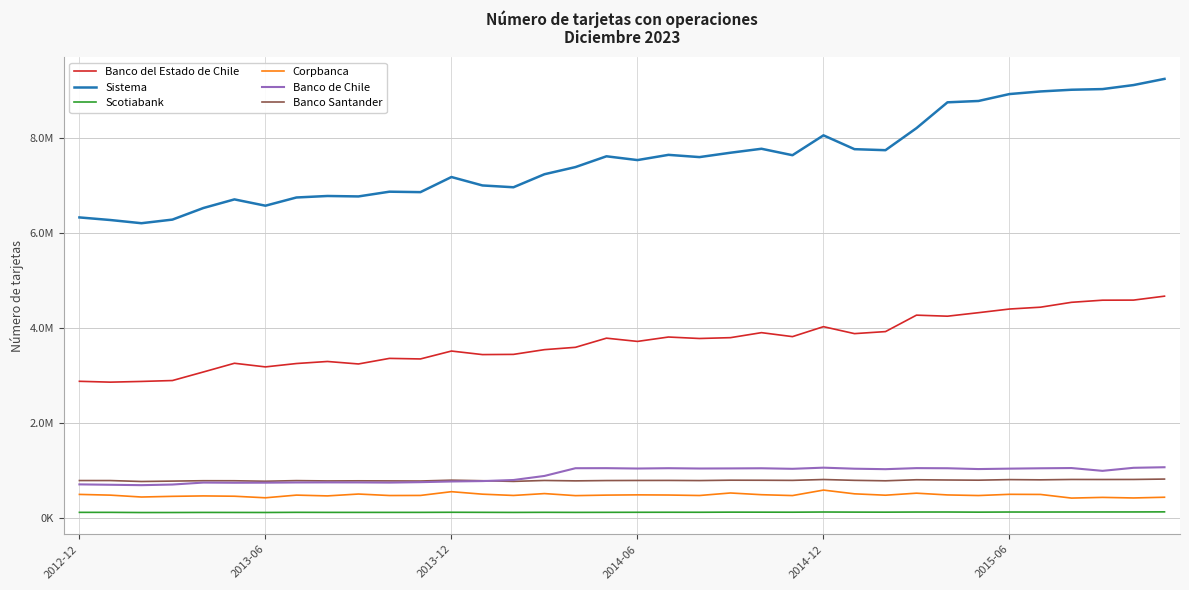

What are all the series names shown in the legend?

Banco del Estado de Chile, Sistema, Scotiabank, Corpbanca, Banco de Chile, Banco Santander